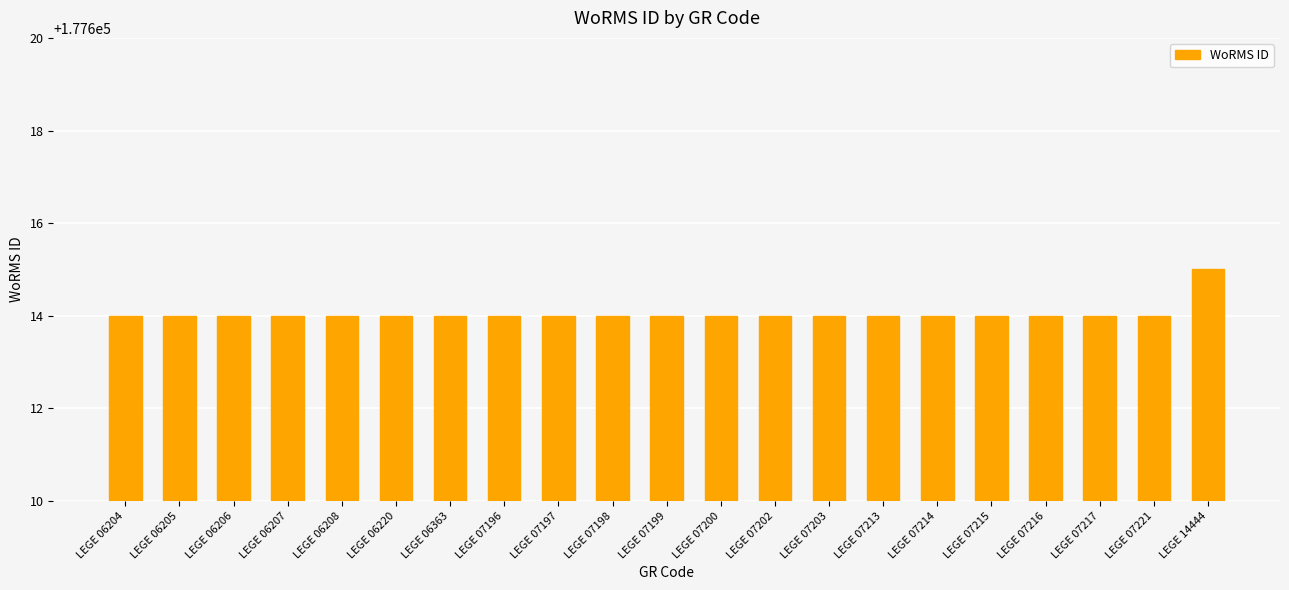

Reading left to right, extract all data points from this chart.

177614	177614	177614	177614	177614	177614	177614	177614	177614	177614	177614	177614	177614	177614	177614	177614	177614	177614	177614	177614	177615